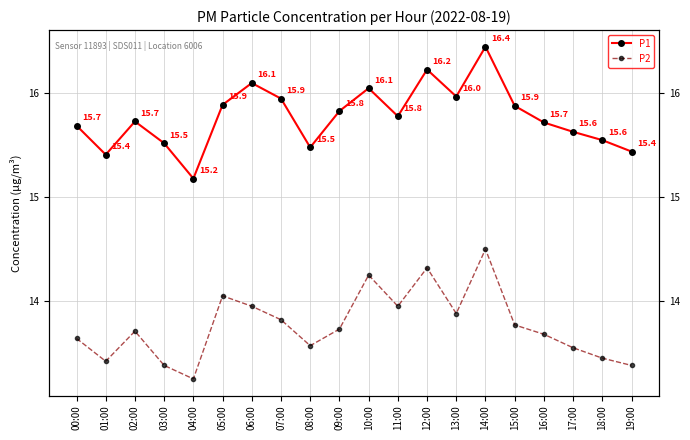

Is the value of P2 at 03:00 greater than the value of P1 at 14:00?

No